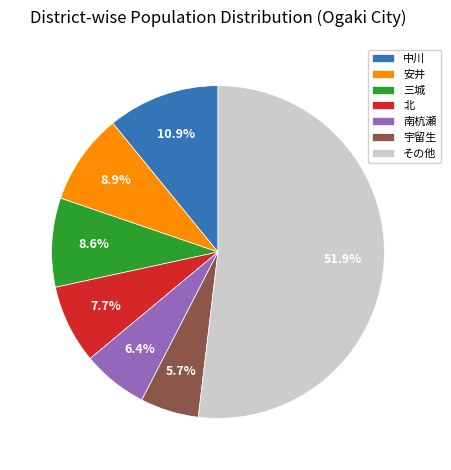

Is there any slice that represents more than half of the pie?

Yes